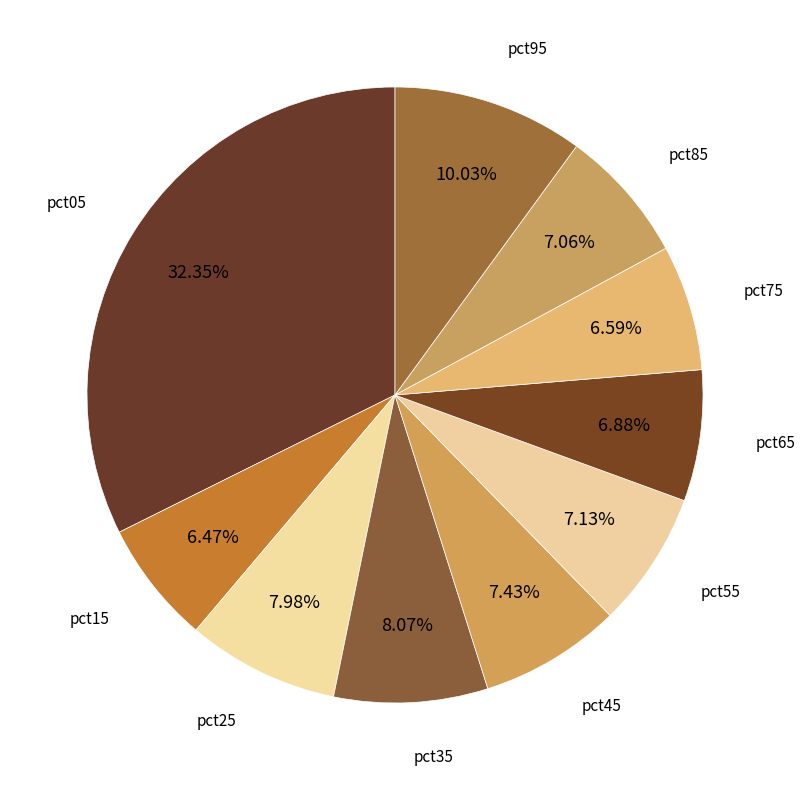

Count the number of slices in the pie.

10